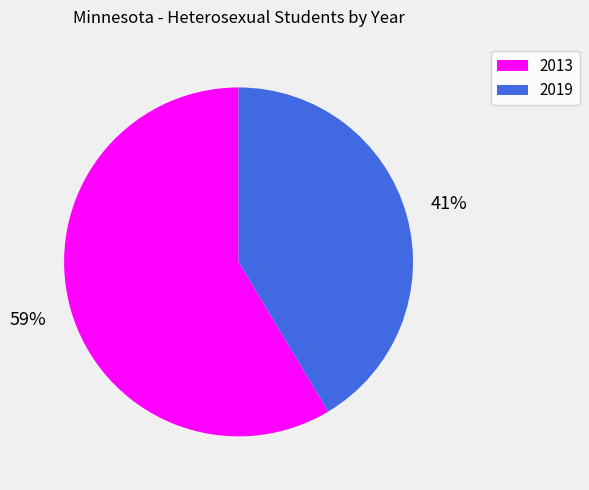

Which category has the smallest portion of the pie?

2019